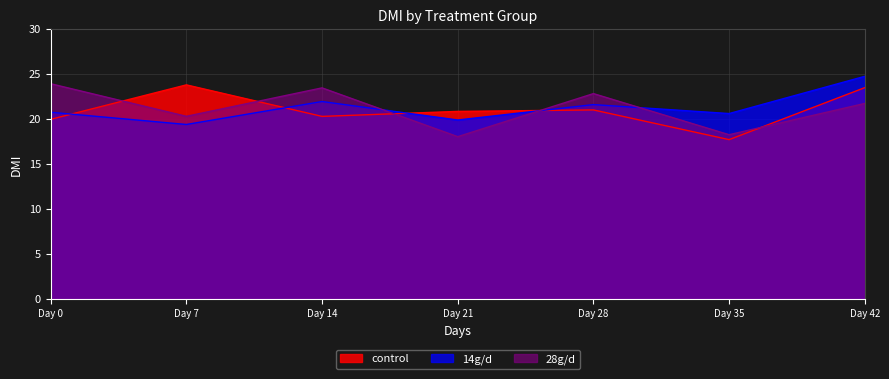

List the series in order of their overall mean, lowest first.

control, 28g/d, 14g/d